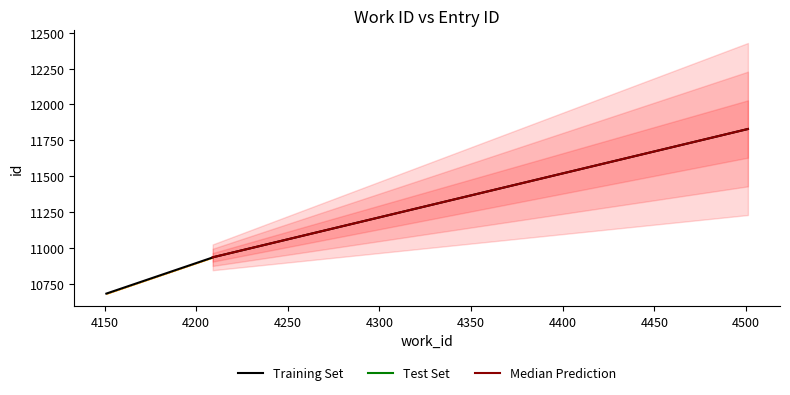

The value at 4151 is 10681. True or false?

True